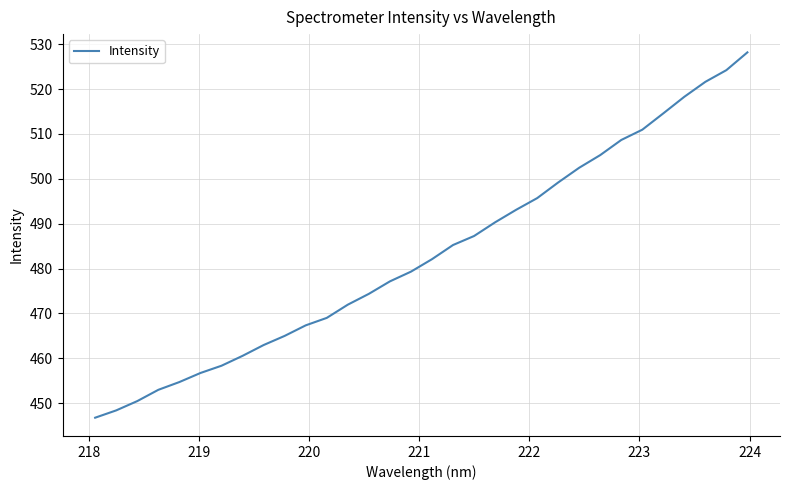

What is the smallest value displayed?

446.7